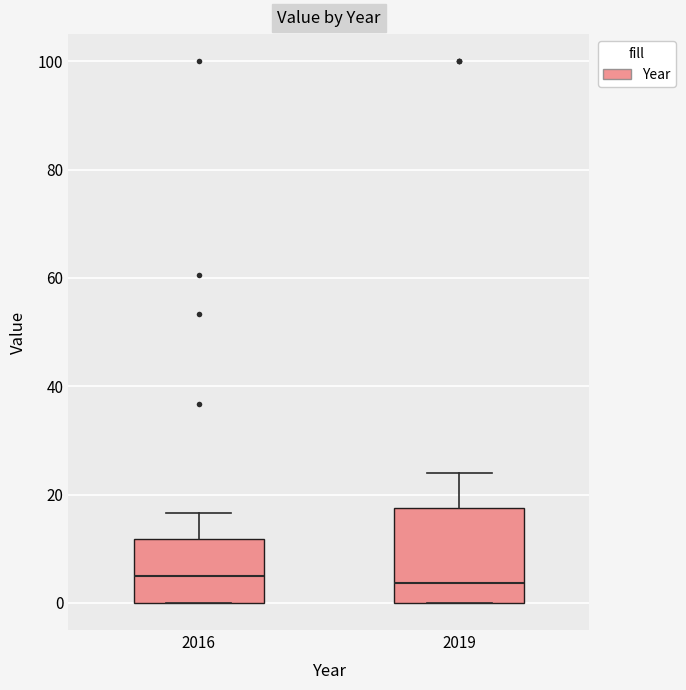

Reading left to right, transcribe this box plot: for each box, give where its median line is, the range the box spans, and where its two whiskers end, as read against the y-axis. The values are not printed on the chart, so give them approximately, as read against the axis.

2016: median 6, box 0 to 12, whiskers 0 to 16
2019: median 4, box 0 to 18, whiskers 0 to 24